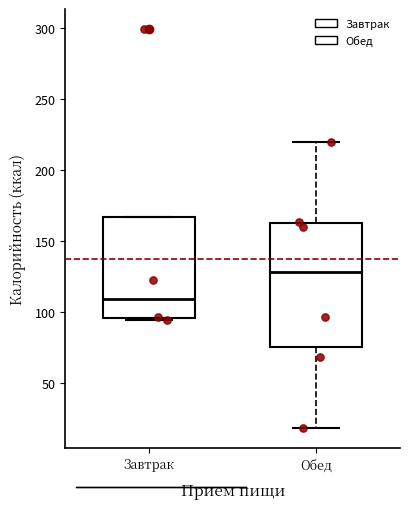

Where does the median line of the box for Обед sit on the y-axis? The values are not printed on the chart, so give them approximately, as read against the axis.

130